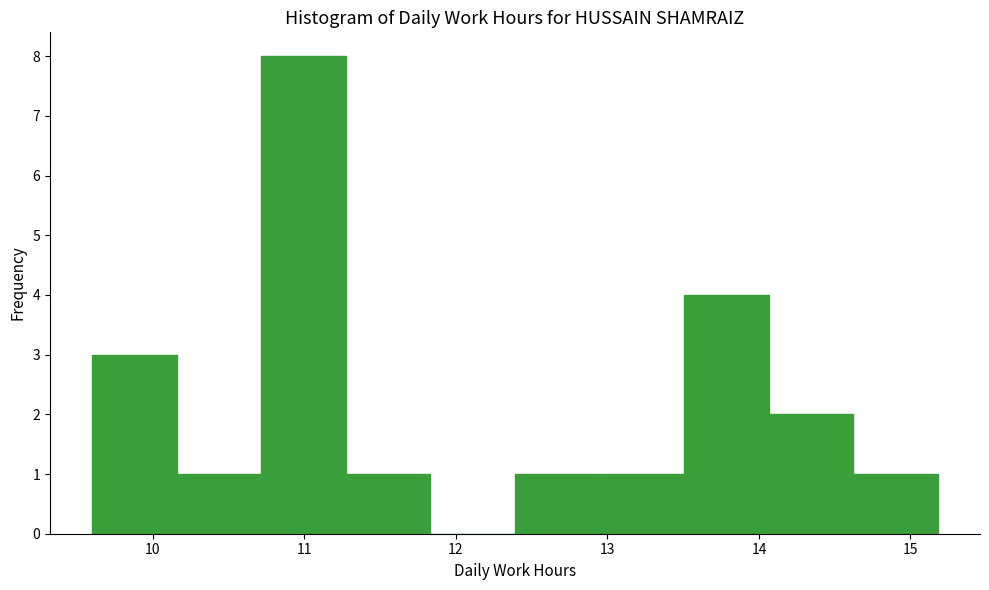

Reading left to right, transcribe this chart: for each bar, give the range it covers on the x-axis and its height. Neither the bar edges nor the heights are printed on the chart, so give them approximately, as read against the axes.

9.6 to 10.2: 3
10.2 to 10.7: 1
10.7 to 11.3: 8
11.3 to 11.8: 1
11.8 to 12.4: 0
12.4 to 12.9: 1
12.9 to 13.5: 1
13.5 to 14.1: 4
14.1 to 14.6: 2
14.6 to 15.2: 1